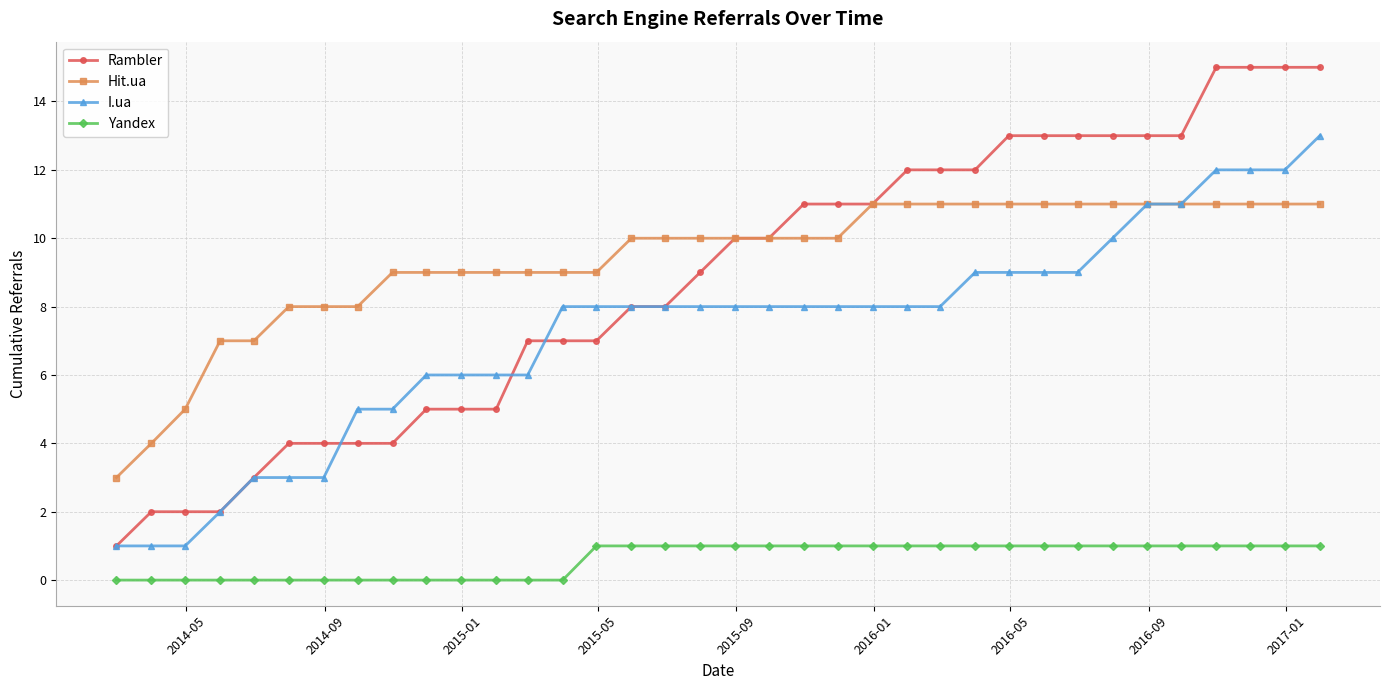

True or false: I.ua and Yandex intersect in this chart.

False